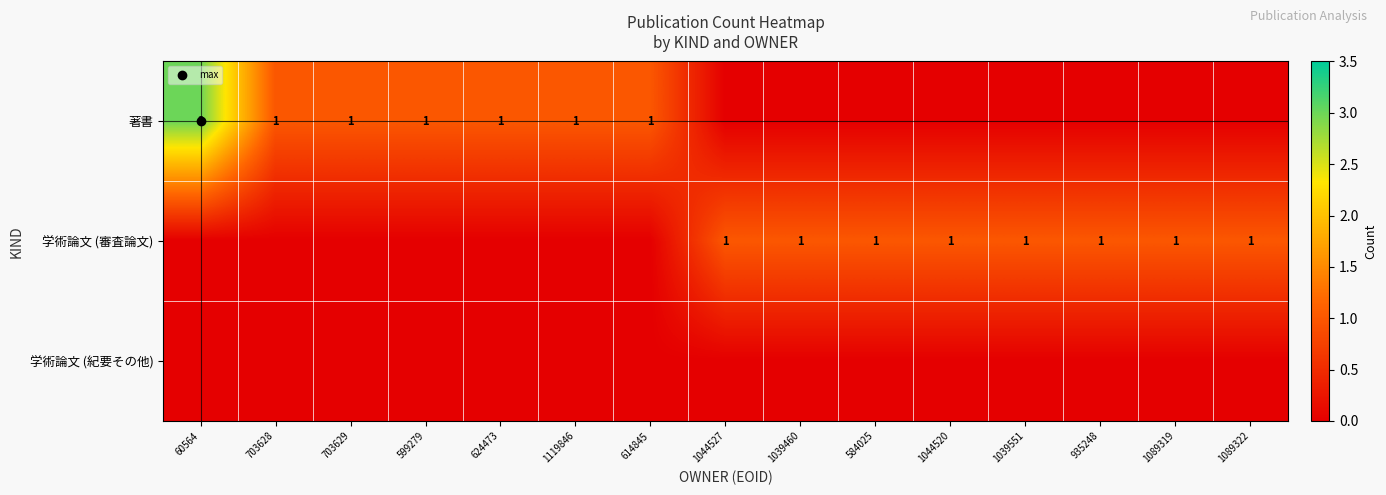

The 学術論文 (審査論文) series shows 1 at 1044520. True or false?

False